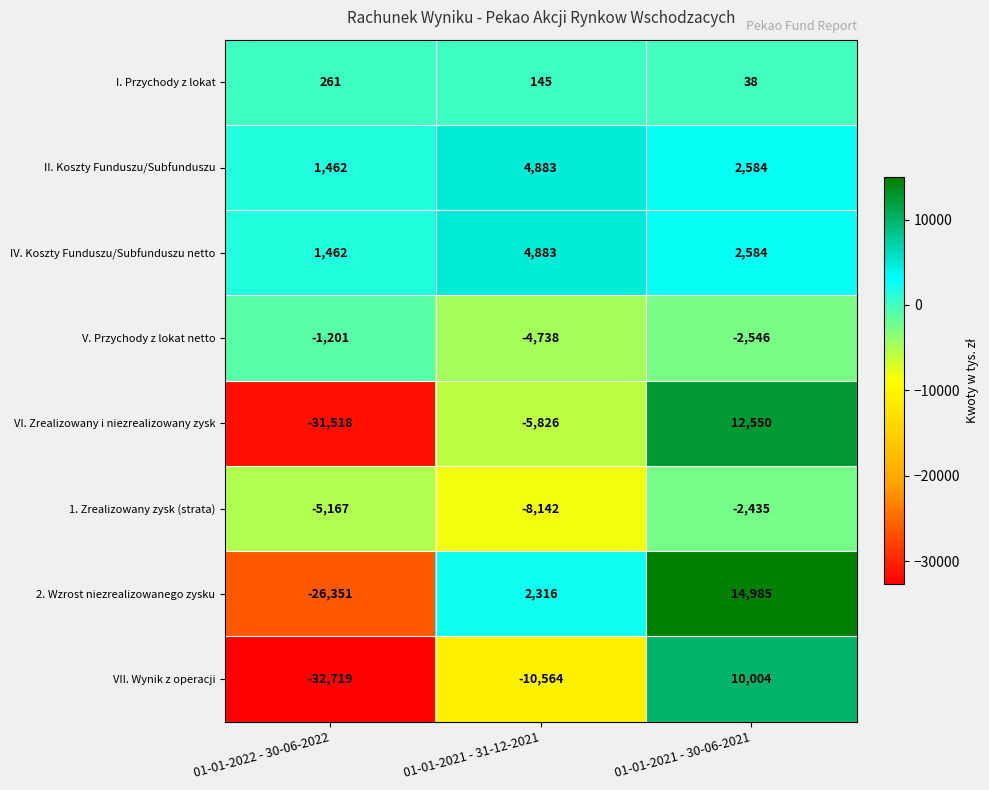

Which series changed the most between 01-01-2022 - 30-06-2022 and 01-01-2021 - 30-06-2021?

VI. Zrealizowany i niezrealizowany zysk